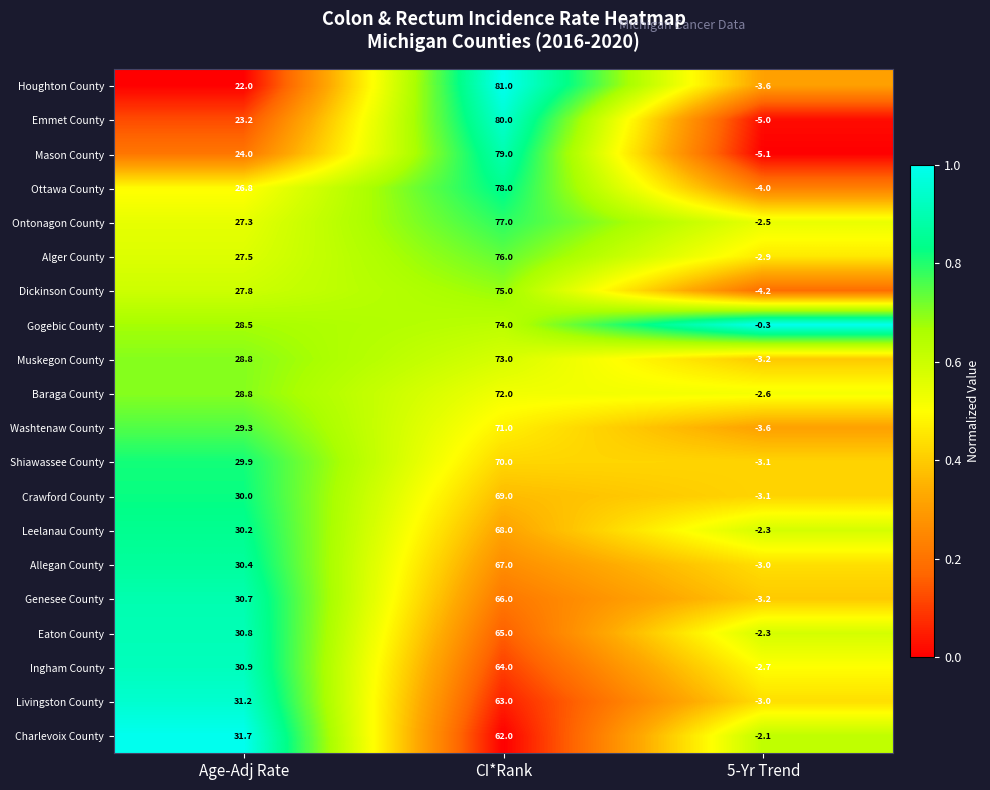

What is the total value across all series at CI*Rank?

1430.0